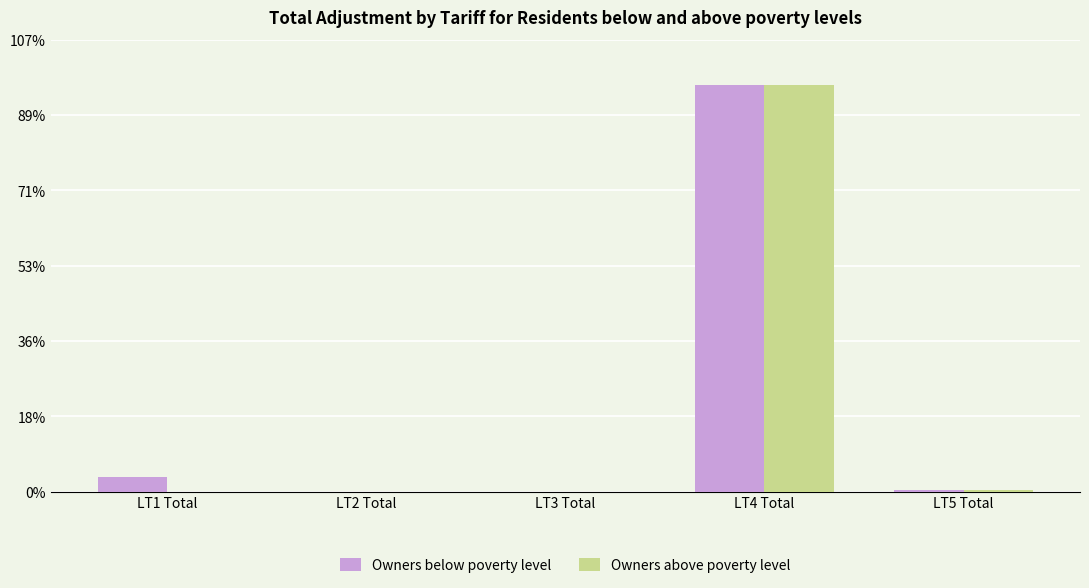

What are all the series names shown in the legend?

Owners below poverty level, Owners above poverty level